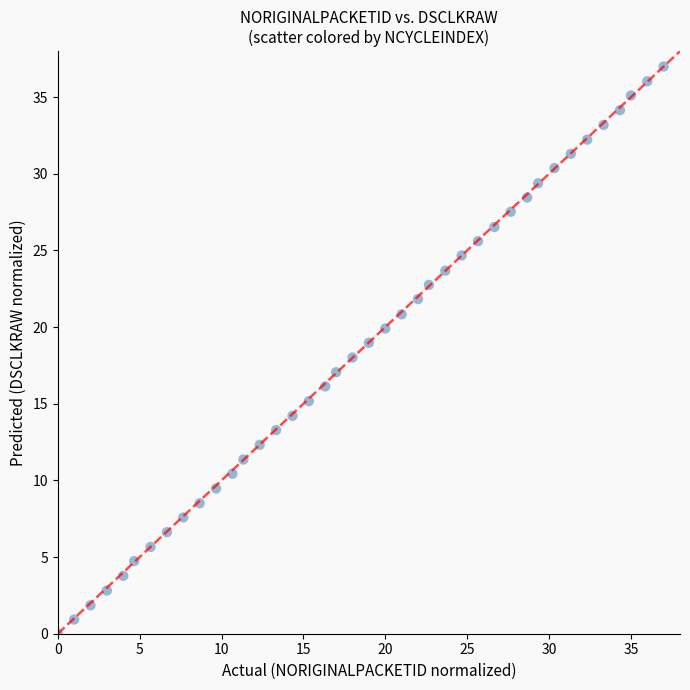

What is the range of Y values (max minus min)?

37.0